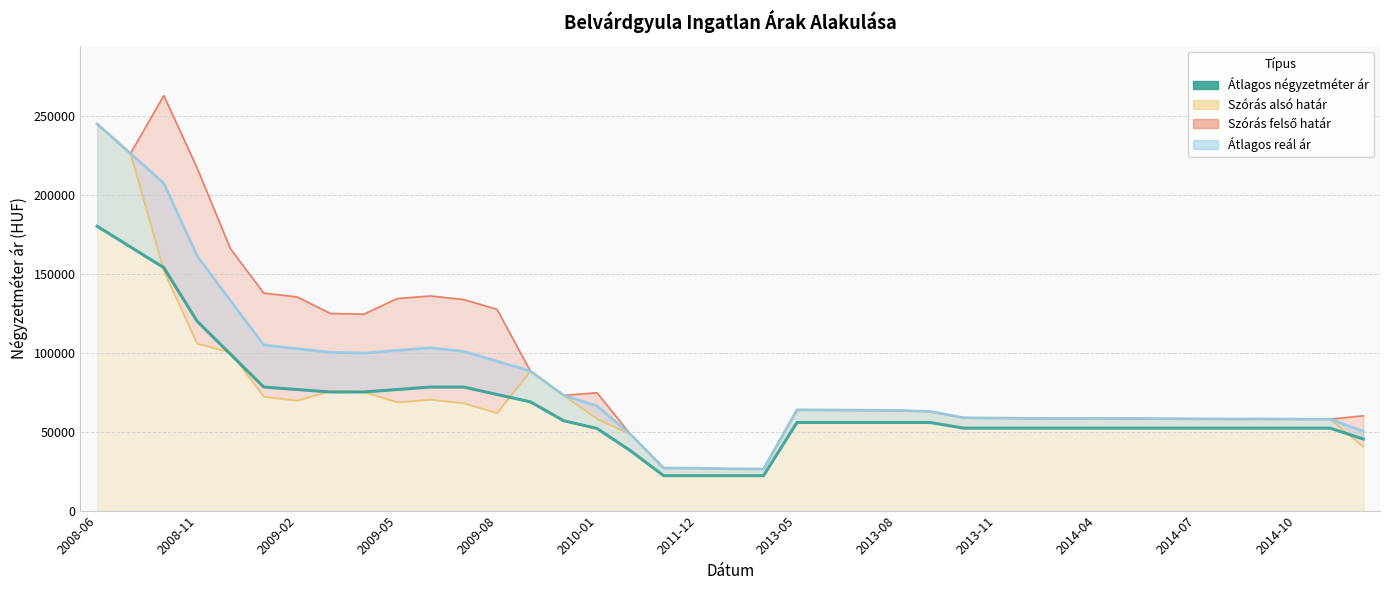

What is the maximum value shown in the chart?

180000